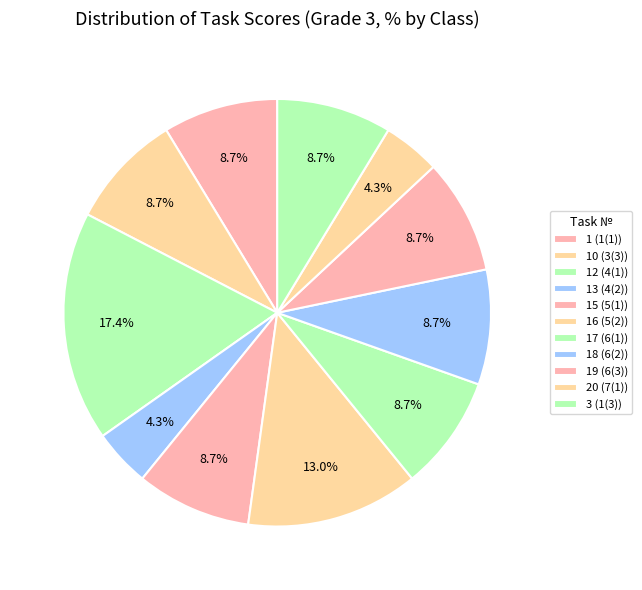

What percentage is the 12 (4(1)) slice, to the nearest percent?

17%